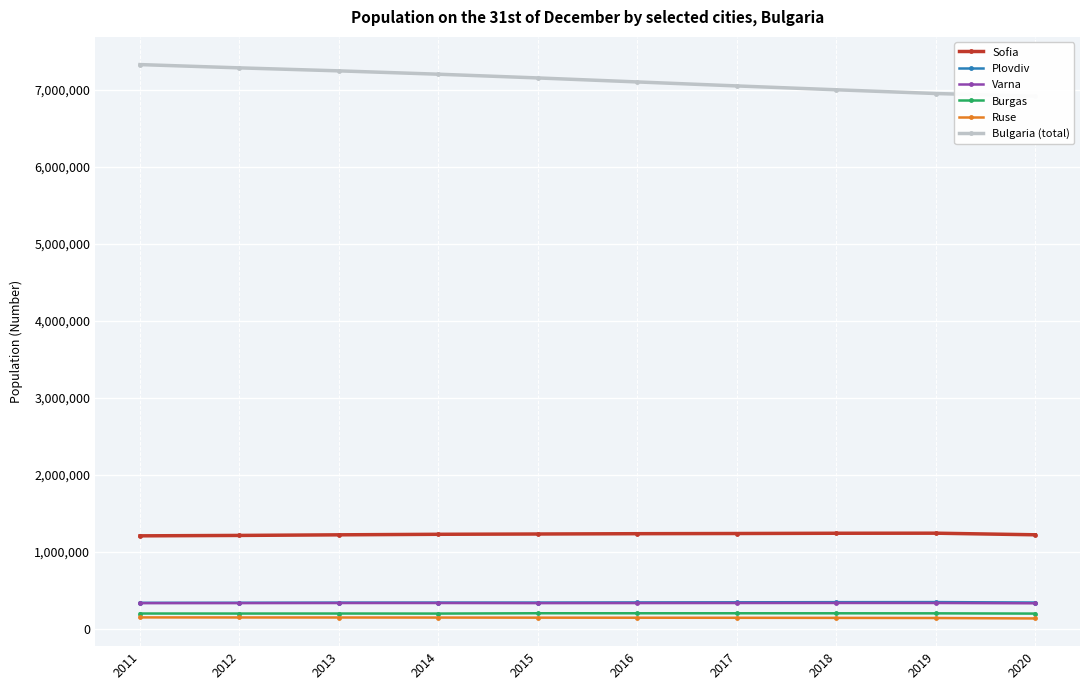

Reading left to right, extract all data points from this chart.

Sofia: 1208097	1213542	1221292	1228282	1231981	1236047	1238438	1241675	1242568	1221785
Plovdiv: 338184	339129	341041	341567	341625	343424	345213	346893	347851	342048
Varna: 334781	334744	335819	335949	334466	335177	335854	336505	336216	332394
Burgas: 199484	199083	199364	198725	203017	202766	202694	202434	201779	198593
Ruse: 149134	148350	147817	147055	145765	144936	144125	142902	141231	135440
Bulgaria (total): 7327224	7284552	7245677	7202198	7153784	7101859	7050034	7000039	6951482	6916548